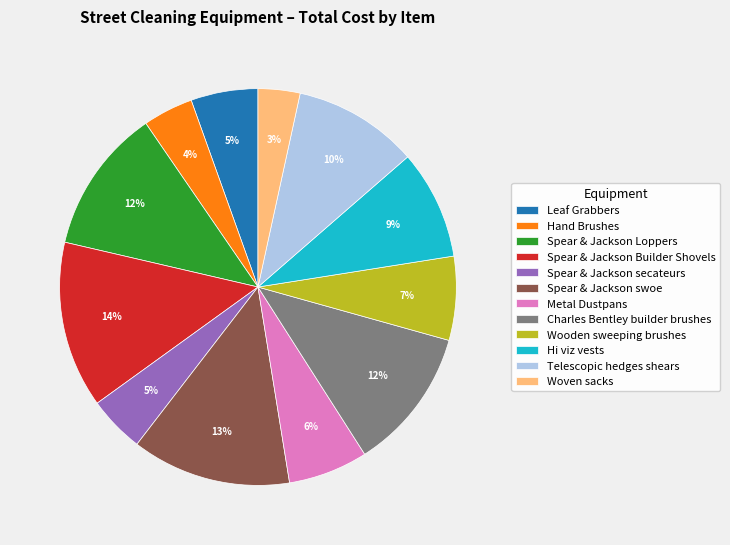

The Spear & Jackson Builder Shovels slice represents 14% of the pie. True or false?

True